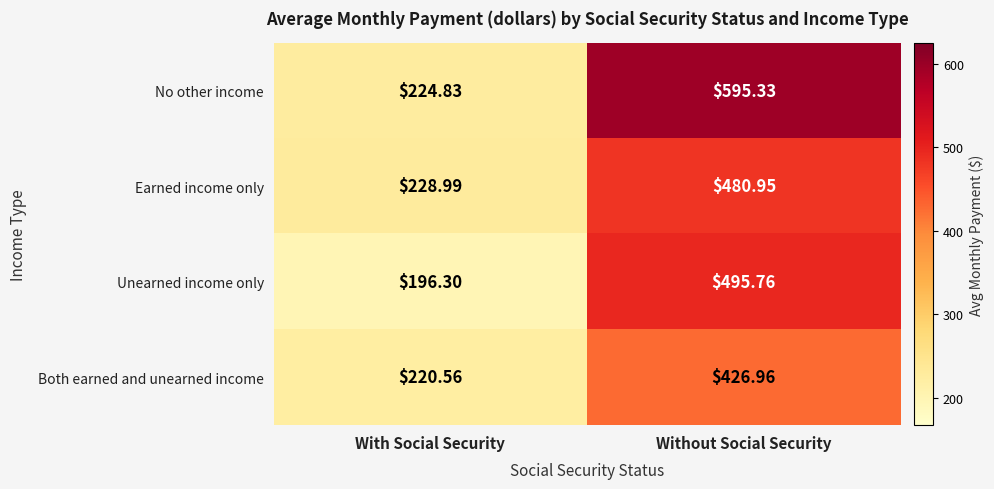

What is the difference between the highest and lowest values at With Social Security?

32.7